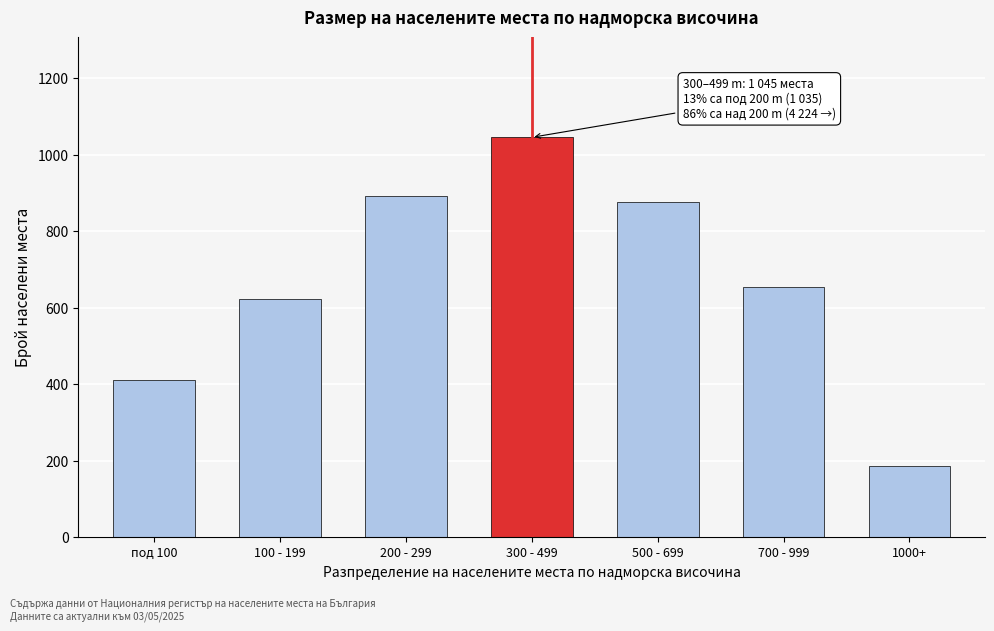

Reading right to left, list all the values displayed in this chart.

1000+=187	700 - 999=654	500 - 699=876	300 - 499=1045	200 - 299=891	100 - 199=623	под 100=412